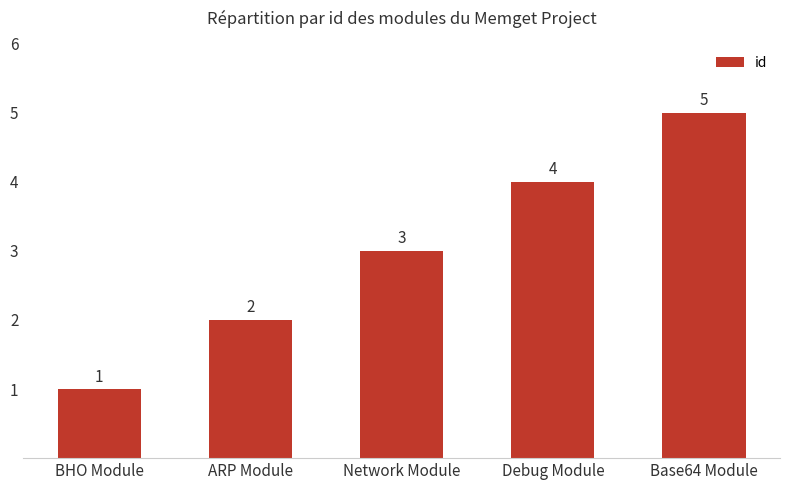

List the labels in order of value, smallest first.

BHO Module, ARP Module, Network Module, Debug Module, Base64 Module